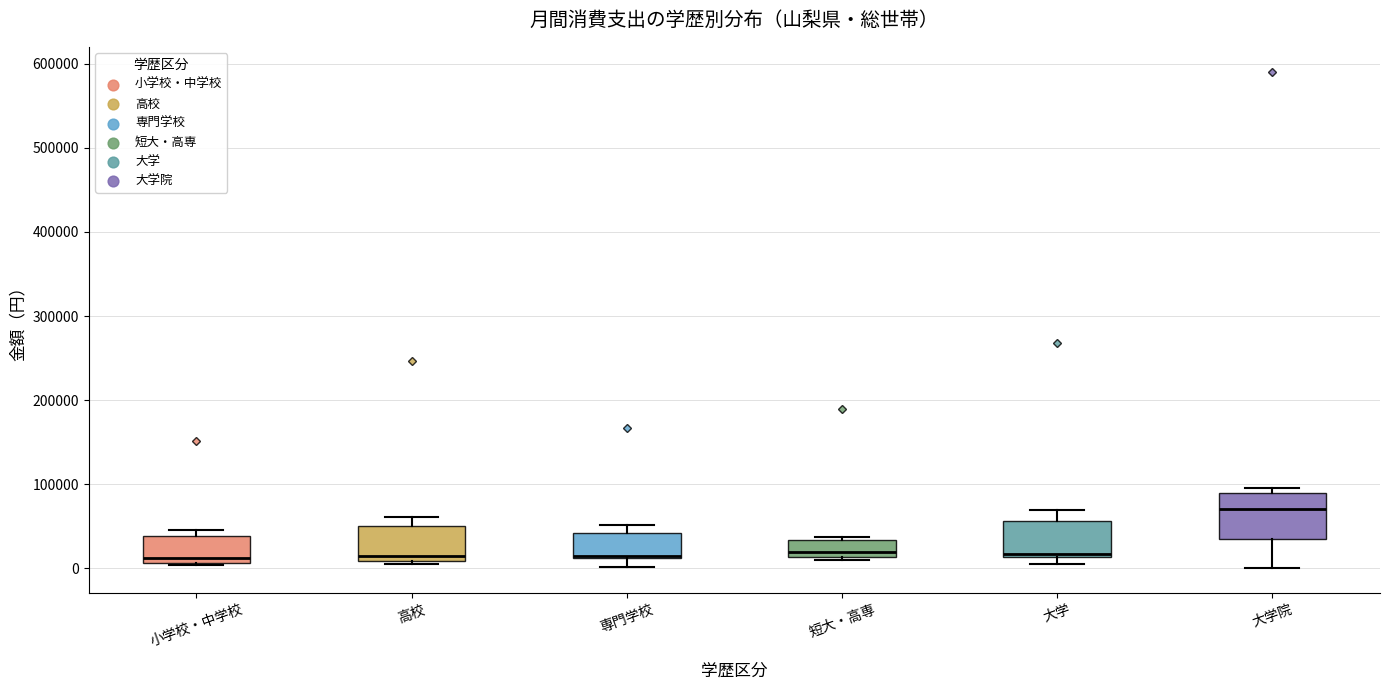

Where is the lower edge of the box for 大学 on the y-axis? The values are not printed on the chart, so give them approximately, as read against the axis.

10000